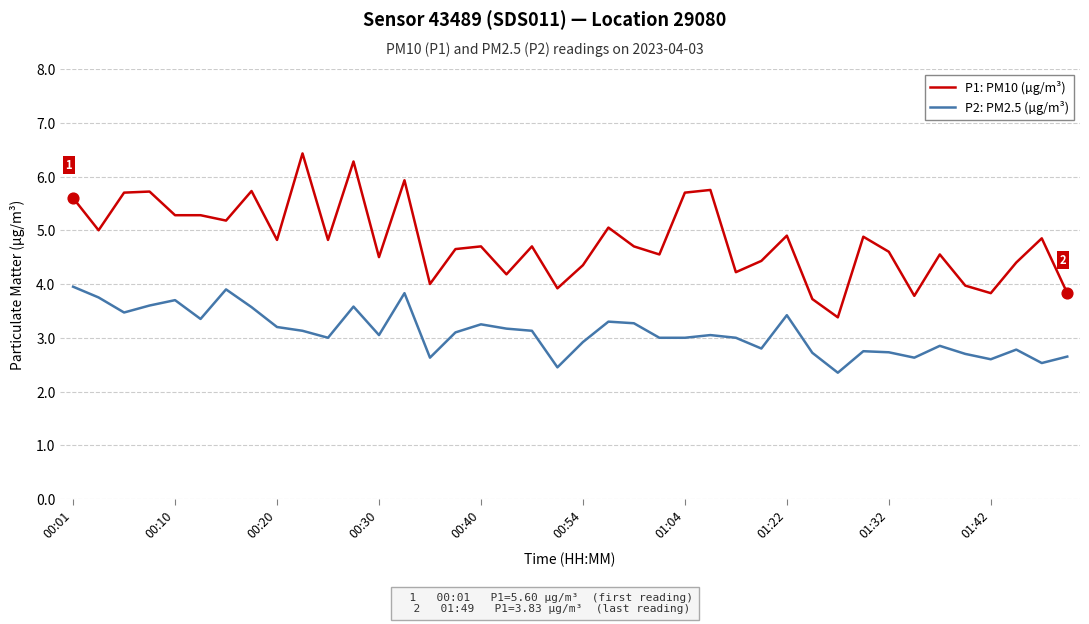

What are all the series names shown in the legend?

P1: PM10 (µg/m³), P2: PM2.5 (µg/m³)